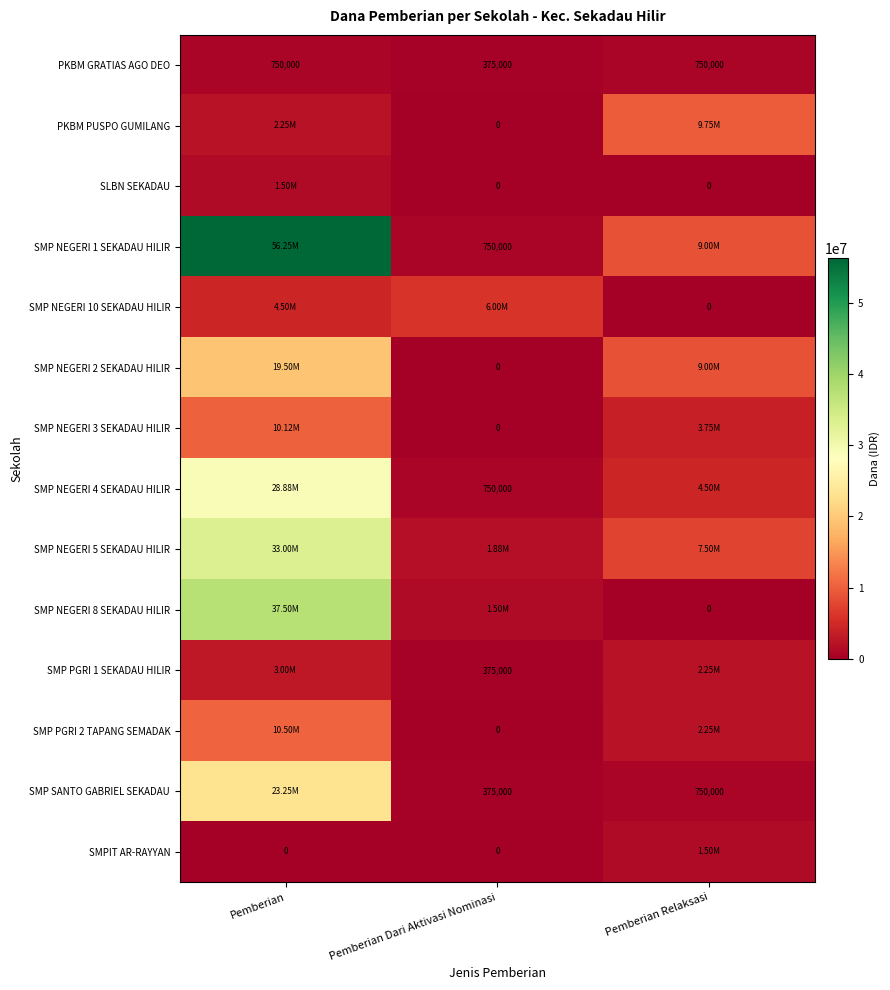

Where is PKBM GRATIAS AGO DEO nearest to the value 562500?

Pemberian